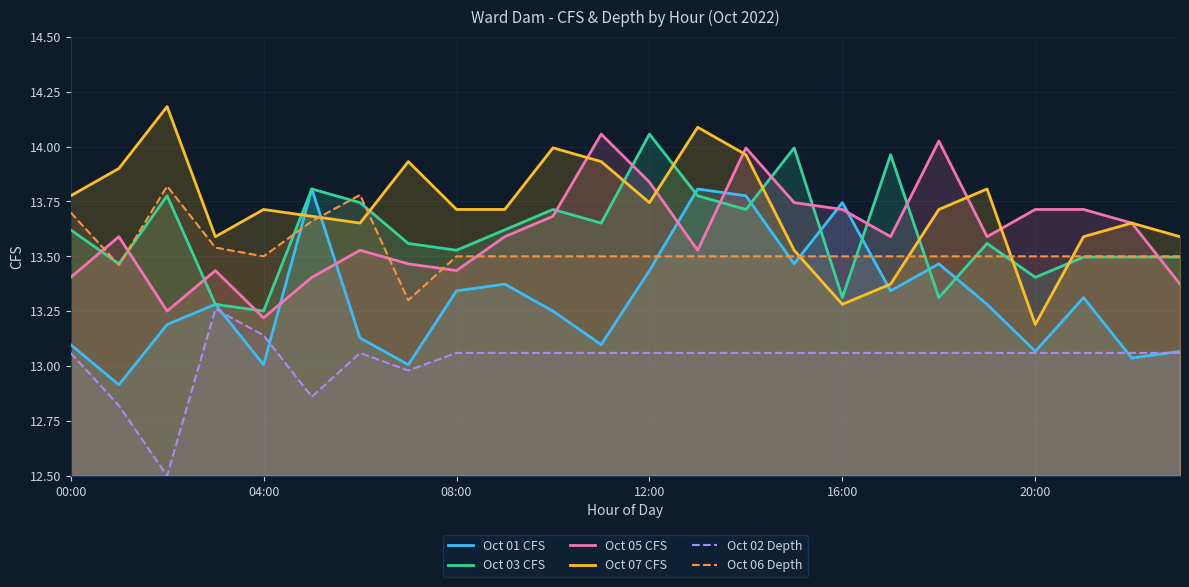

Which series has the largest total across all categories?

Oct 07 CFS